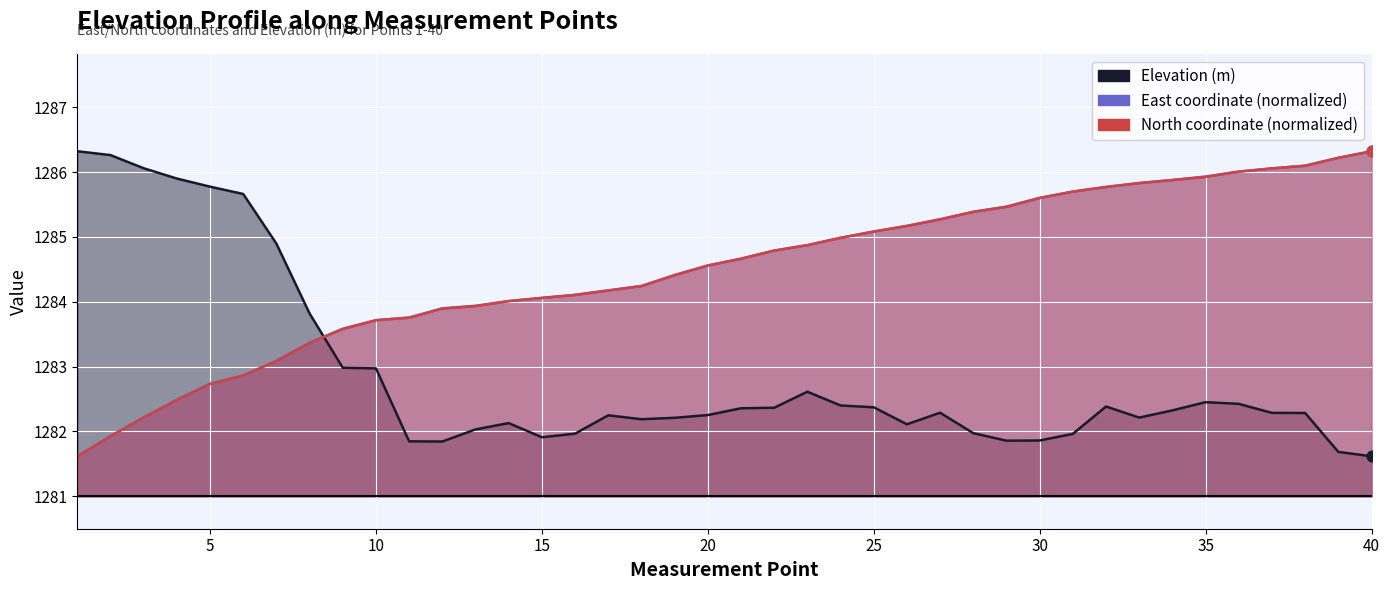

What is the total value across all series at 5?

3851.2